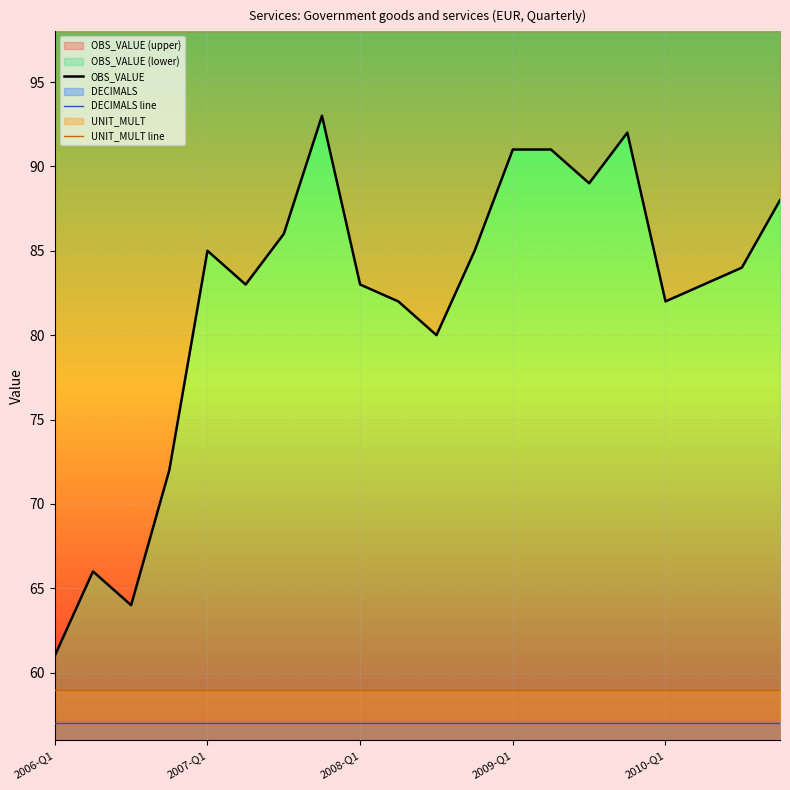

Does the chart display data point markers on the line(s)?

No